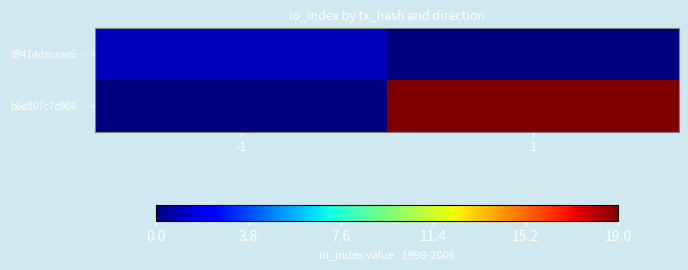

Between -1 and 1, which series saw the biggest shift?

b6d807c7d906…